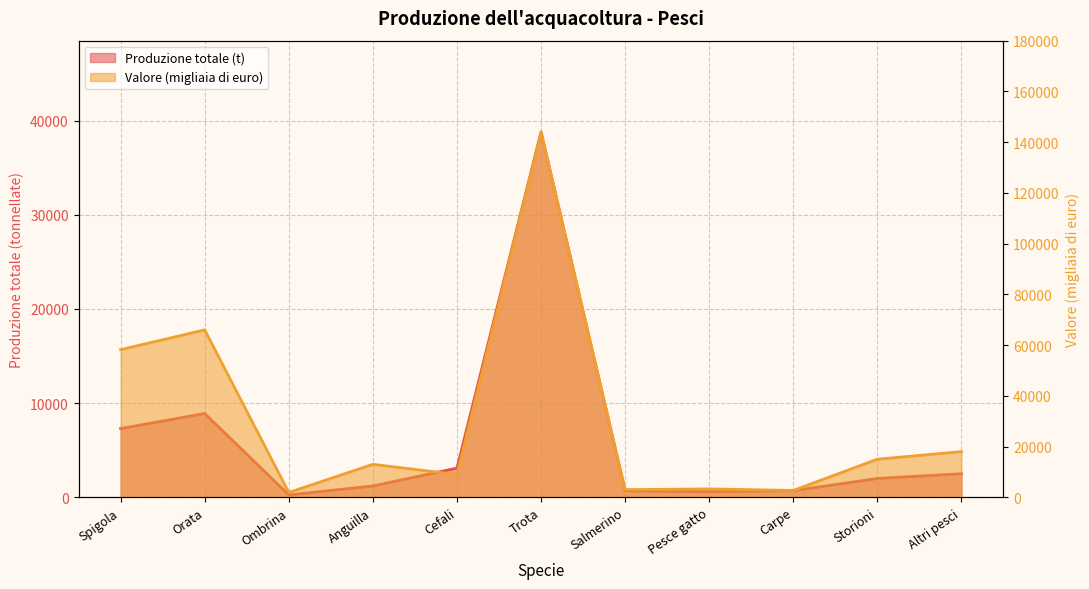

True or false: Produzione totale (t) has a value of 700 at Salmerino.

True